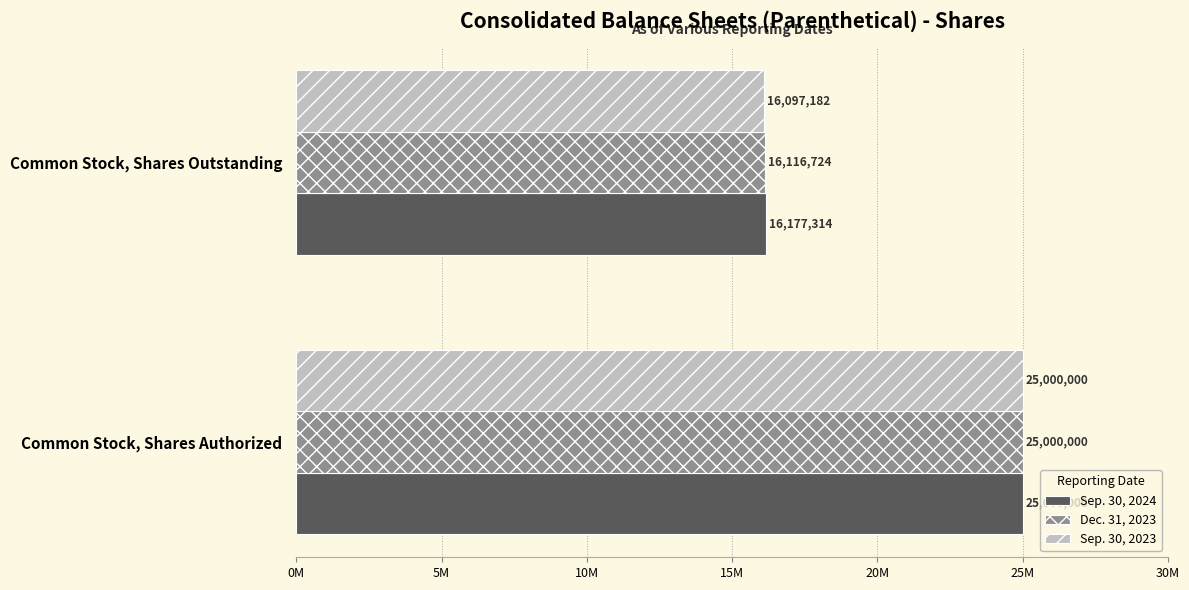

What is the lowest value of the Sep. 30, 2024 series?

16177314